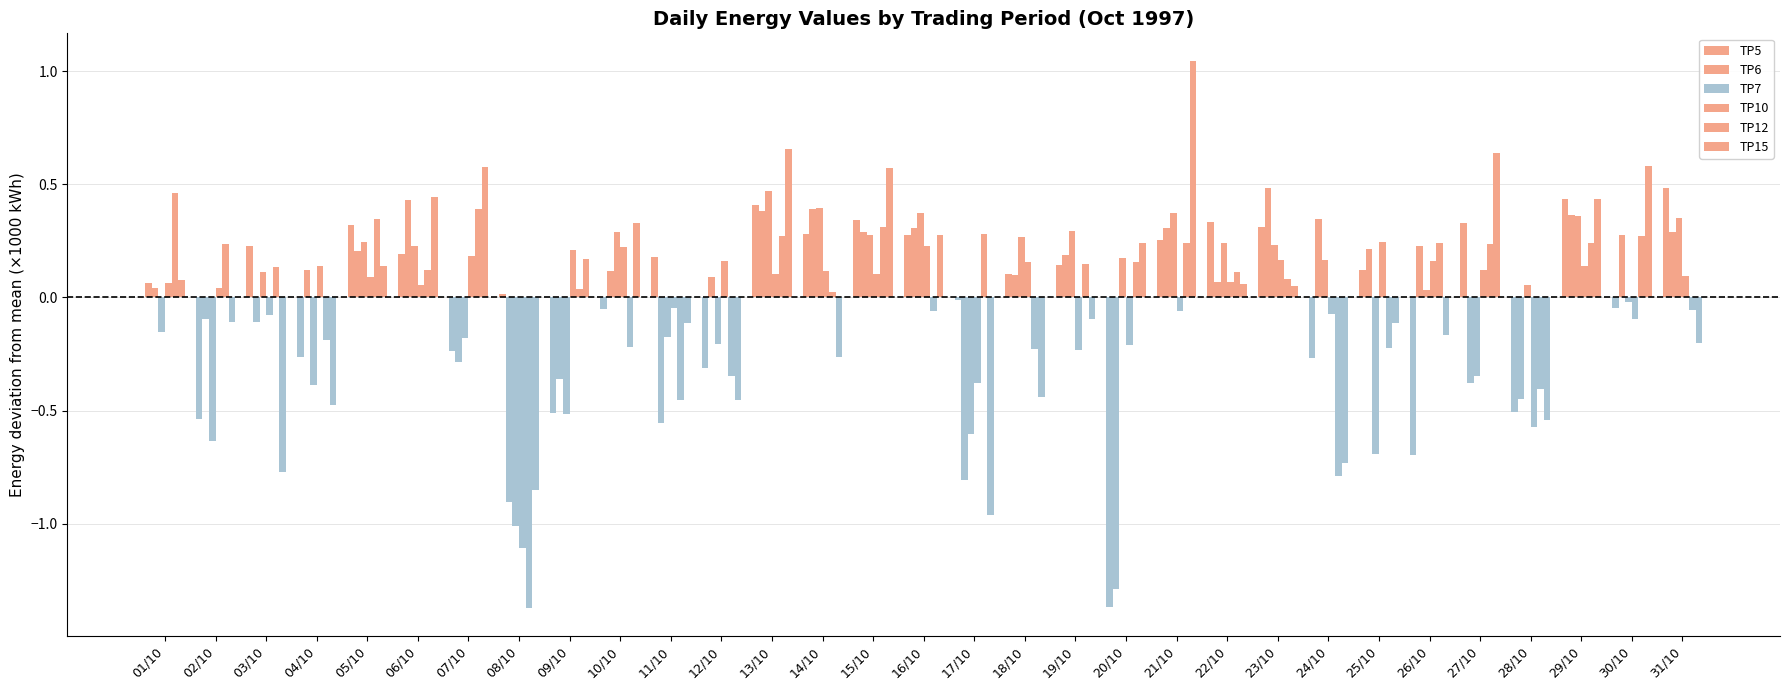

Reading left to right, list all the values displayed in this chart.

TP5: 01/10=0.1	02/10=-0.5	03/10=0.2	04/10=-0.3	05/10=0.3	06/10=0.2	07/10=-0.2	08/10=0.0	09/10=-0.5	10/10=-0.1	11/10=0.2	12/10=-0.3	13/10=0.4	14/10=0.3	15/10=0.3	16/10=0.3	17/10=-0.0	18/10=0.1	19/10=0.1	20/10=-1.4	21/10=0.3	22/10=0.3	23/10=0.3	24/10=-0.3	25/10=0.1	26/10=-0.7	27/10=0.3	28/10=-0.5	29/10=0.4	30/10=-0.0	31/10=0.5
TP6: 01/10=0.0	02/10=-0.1	03/10=-0.1	04/10=0.1	05/10=0.2	06/10=0.4	07/10=-0.3	08/10=-0.9	09/10=-0.4	10/10=0.1	11/10=-0.6	12/10=0.1	13/10=0.4	14/10=0.4	15/10=0.3	16/10=0.3	17/10=-0.8	18/10=0.1	19/10=0.2	20/10=-1.3	21/10=0.3	22/10=0.1	23/10=0.5	24/10=0.3	25/10=0.2	26/10=0.2	27/10=-0.4	28/10=-0.4	29/10=0.4	30/10=0.3	31/10=0.3
TP7: 01/10=-0.2	02/10=-0.6	03/10=0.1	04/10=-0.4	05/10=0.2	06/10=0.2	07/10=-0.2	08/10=-1.0	09/10=-0.5	10/10=0.3	11/10=-0.2	12/10=-0.2	13/10=0.5	14/10=0.4	15/10=0.3	16/10=0.4	17/10=-0.6	18/10=0.3	19/10=0.3	20/10=0.2	21/10=0.4	22/10=0.2	23/10=0.2	24/10=0.2	25/10=-0.7	26/10=0.0	27/10=-0.3	28/10=0.1	29/10=0.4	30/10=-0.0	31/10=0.3
TP10: 01/10=0.1	02/10=0.0	03/10=-0.1	04/10=0.1	05/10=0.1	06/10=0.1	07/10=0.2	08/10=-1.1	09/10=0.2	10/10=0.2	11/10=-0.0	12/10=0.2	13/10=0.1	14/10=0.1	15/10=0.1	16/10=0.2	17/10=-0.4	18/10=0.2	19/10=-0.2	20/10=-0.2	21/10=-0.1	22/10=0.1	23/10=0.2	24/10=-0.1	25/10=0.2	26/10=0.2	27/10=0.1	28/10=-0.6	29/10=0.1	30/10=-0.1	31/10=0.1
TP12: 01/10=0.5	02/10=0.2	03/10=0.1	04/10=-0.2	05/10=0.3	06/10=0.1	07/10=0.4	08/10=-1.4	09/10=0.0	10/10=-0.2	11/10=-0.5	12/10=-0.3	13/10=0.3	14/10=0.0	15/10=0.3	16/10=-0.1	17/10=0.3	18/10=-0.2	19/10=0.1	20/10=0.2	21/10=0.2	22/10=0.1	23/10=0.1	24/10=-0.8	25/10=-0.2	26/10=0.2	27/10=0.2	28/10=-0.4	29/10=0.2	30/10=0.3	31/10=-0.1
TP15: 01/10=0.1	02/10=-0.1	03/10=-0.8	04/10=-0.5	05/10=0.1	06/10=0.4	07/10=0.6	08/10=-0.8	09/10=0.2	10/10=0.3	11/10=-0.1	12/10=-0.5	13/10=0.7	14/10=-0.3	15/10=0.6	16/10=0.3	17/10=-1.0	18/10=-0.4	19/10=-0.1	20/10=0.2	21/10=1.0	22/10=0.1	23/10=0.1	24/10=-0.7	25/10=-0.1	26/10=-0.2	27/10=0.6	28/10=-0.5	29/10=0.4	30/10=0.6	31/10=-0.2